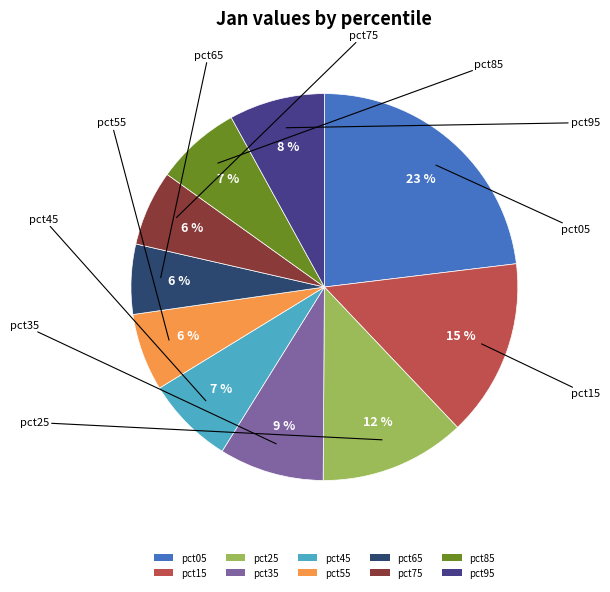

To the nearest percent, what portion does pct85 represent?

7%